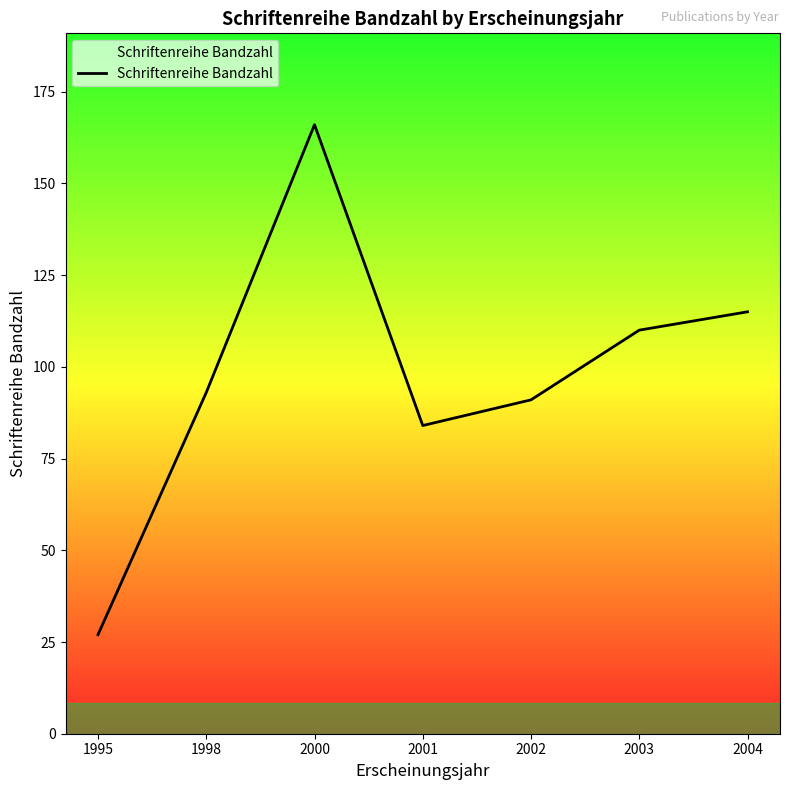

How many lines are shown in the chart?

1